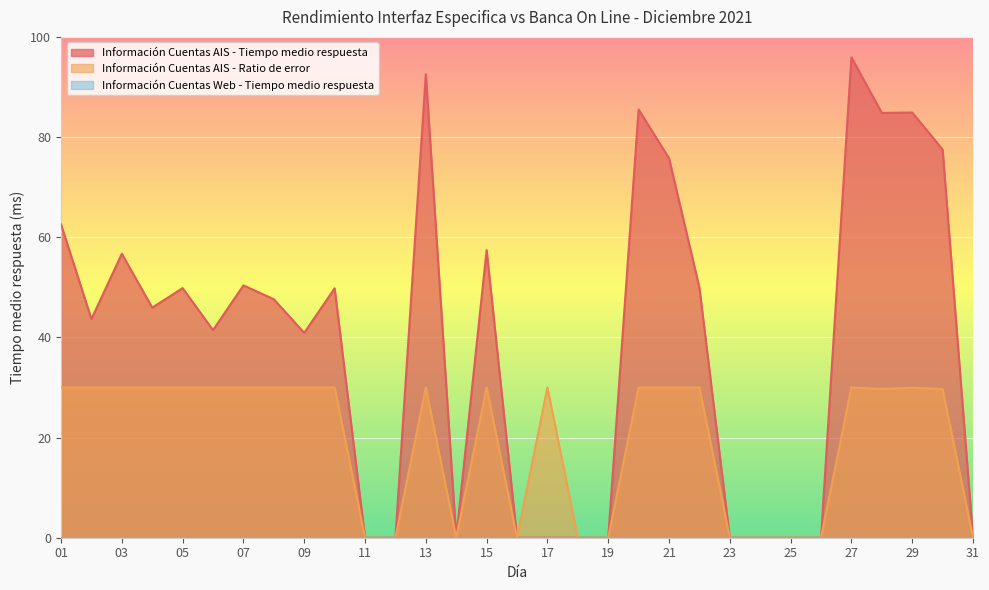

At which category does Información Cuentas AIS - Tiempo medio respuesta reach its first local valley?

02